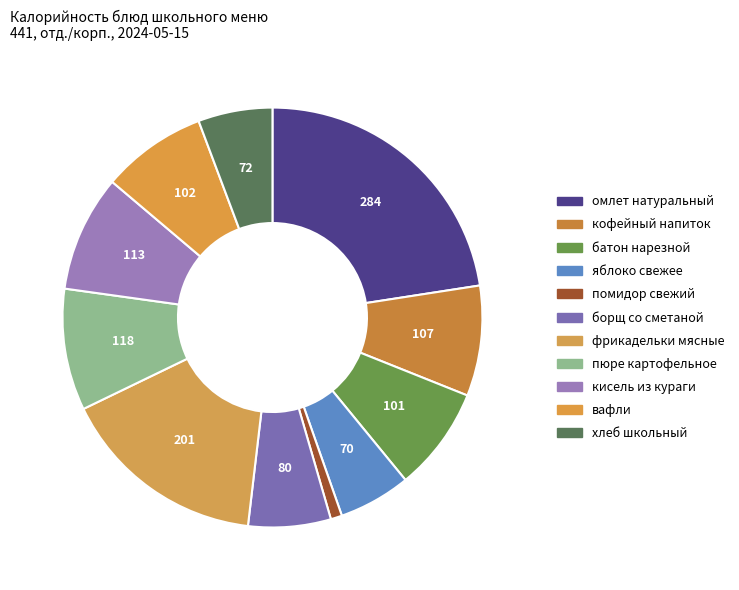

To the nearest percent, what is the difference between the кофейный напиток and хлеб школьный slice percentages?

3%